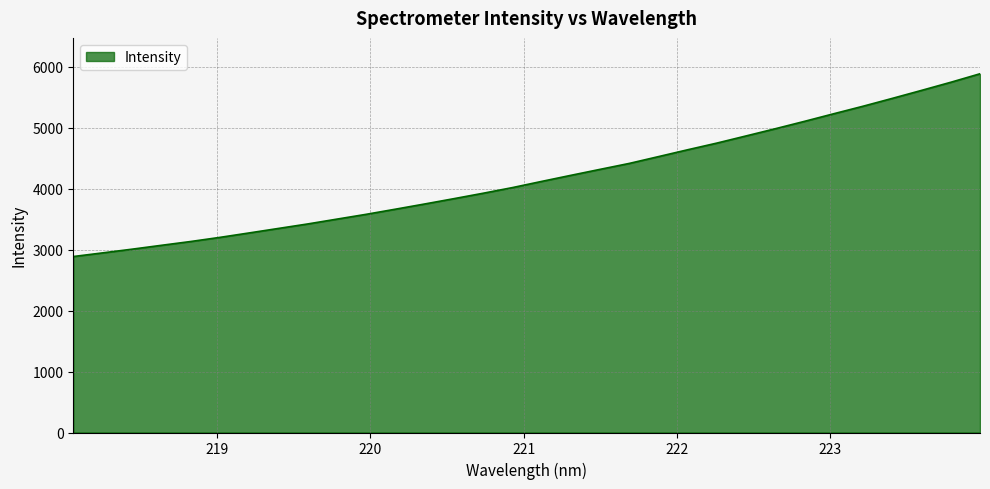

What is the sum of all values?

133735.6